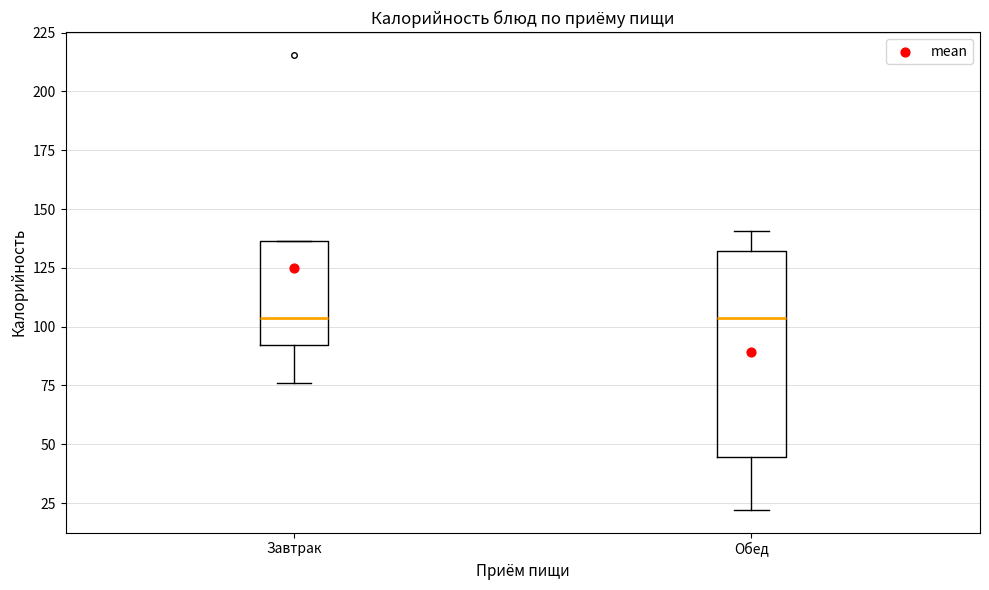

Where does the median line of the box for Завтрак sit on the y-axis? The values are not printed on the chart, so give them approximately, as read against the axis.

105